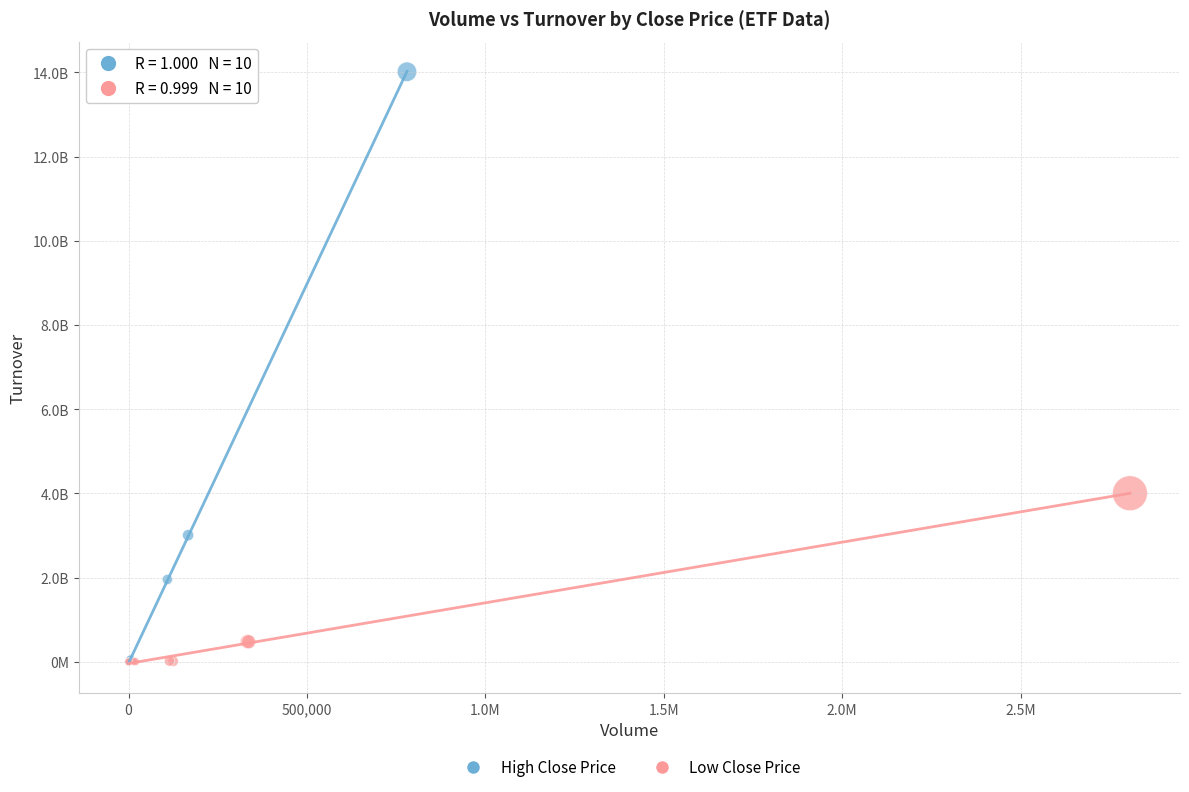

What are all the series names shown in the legend?

High Close Price, Low Close Price